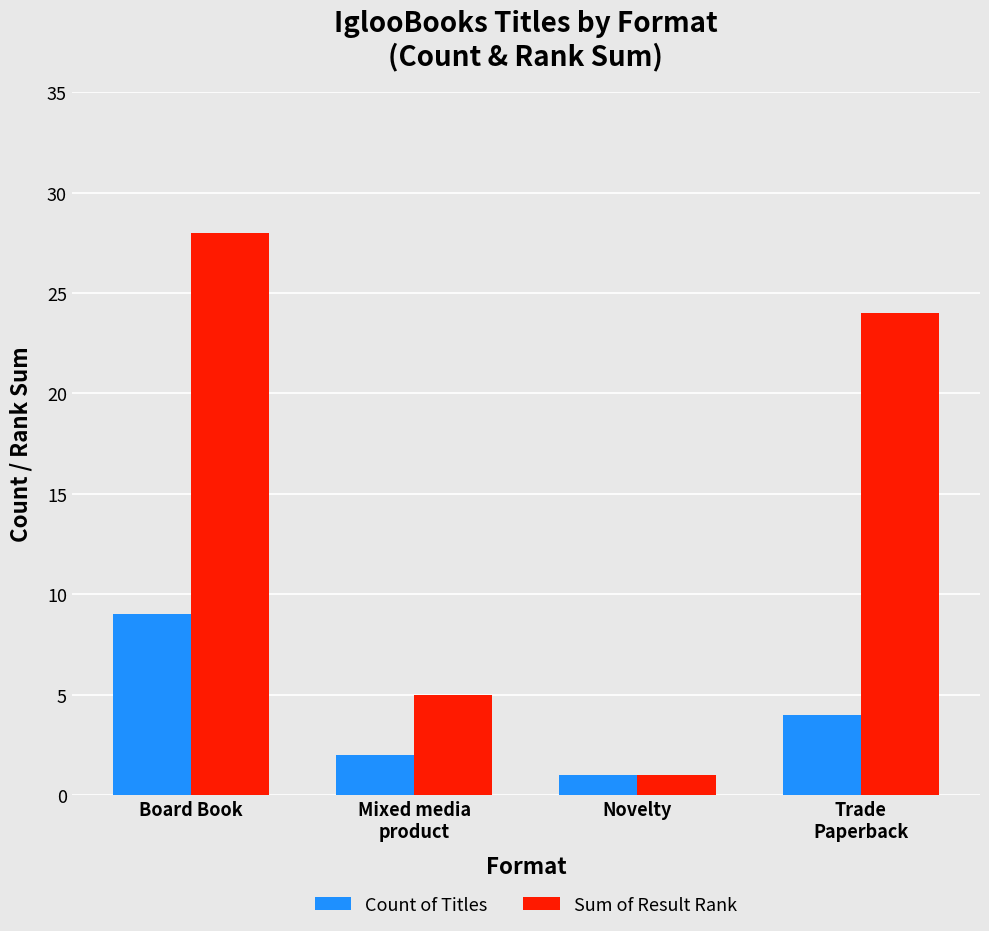

What is the highest value of the Count of Titles series?

9